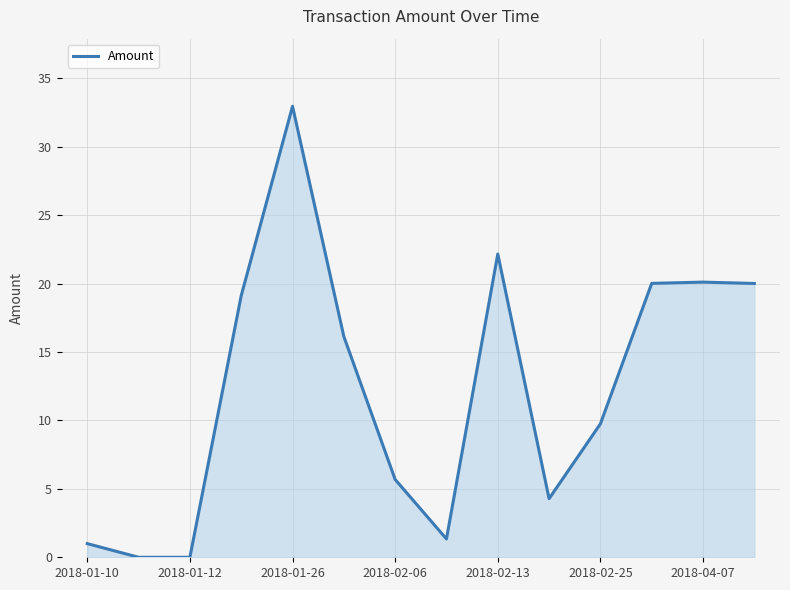

What is the difference between the maximum and minimum values?

33.0